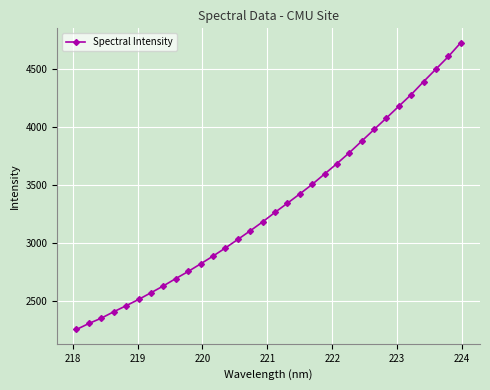

Reading left to right, what are all the values shown in this chart?

2251.5	2303.1	2349.0	2404.3	2456.3	2510.3	2568.1	2627.2	2690.6	2751.7	2817.4	2884.3	2954.5	3028.2	3102.5	3179.6	3261.8	3340.7	3420.7	3503.5	3592.8	3682.8	3776.6	3876.9	3977.5	4076.7	4178.2	4279.0	4390.9	4499.1	4607.3	4726.4